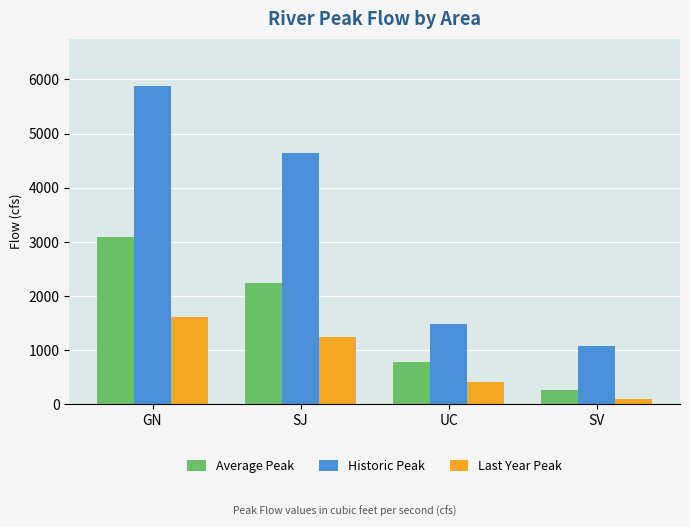

Which series has the largest total across all categories?

Historic Peak